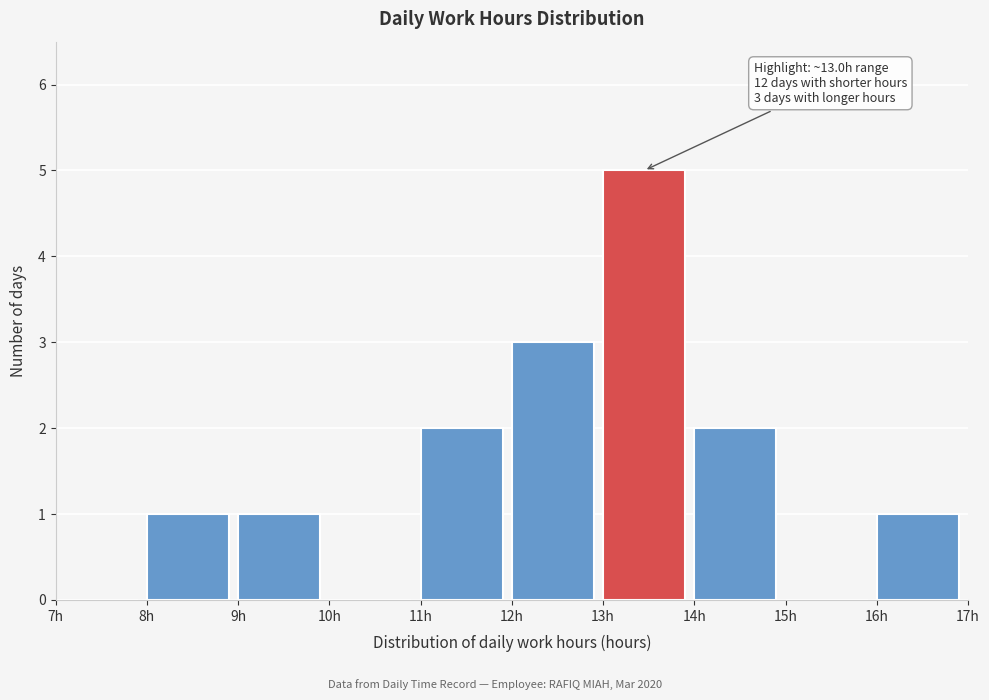

Which range on the x-axis has the tallest bar?

13 to 14